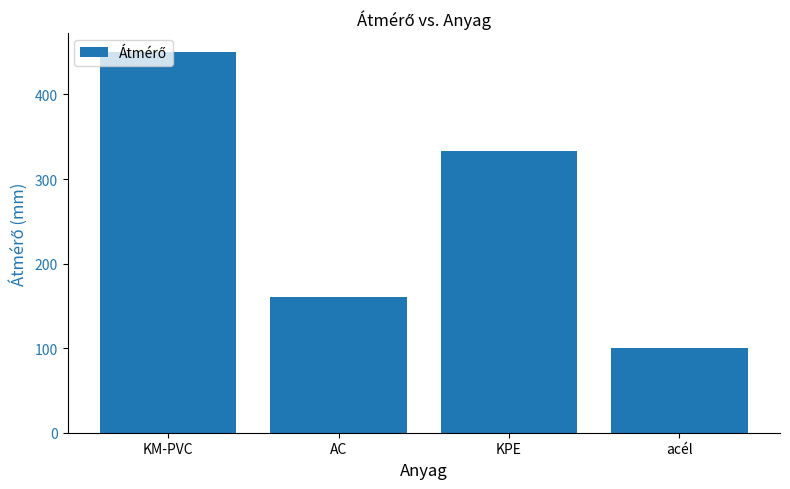

How many bars are there in total?

4